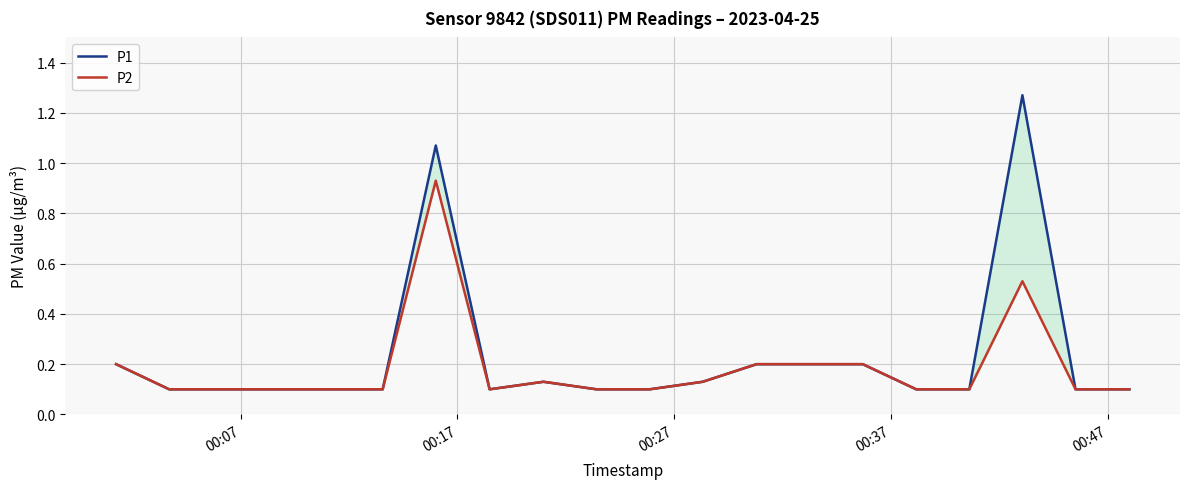

How many interior local peaks does the P2 series have?

3